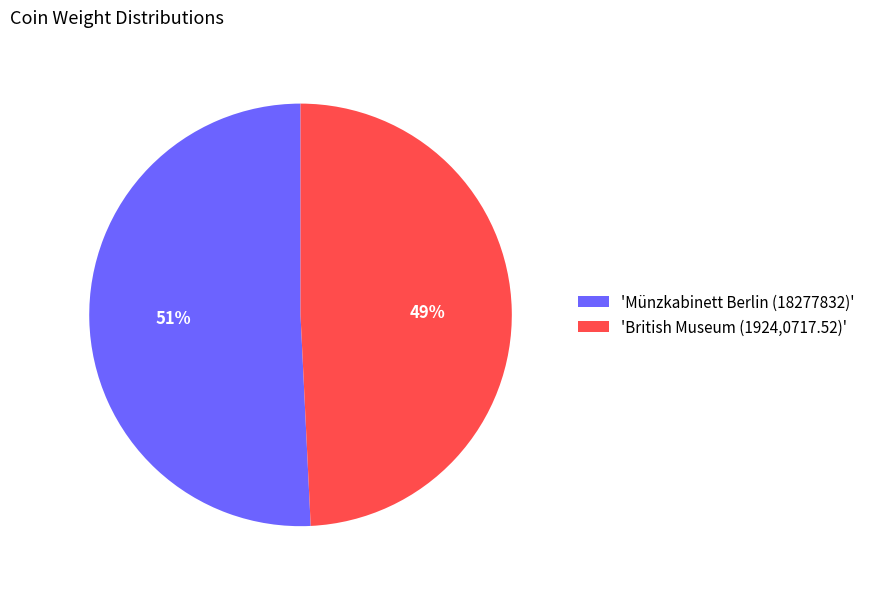

Rank the categories by value from highest to lowest.

'Münzkabinett Berlin (18277832)', 'British Museum (1924,0717.52)'